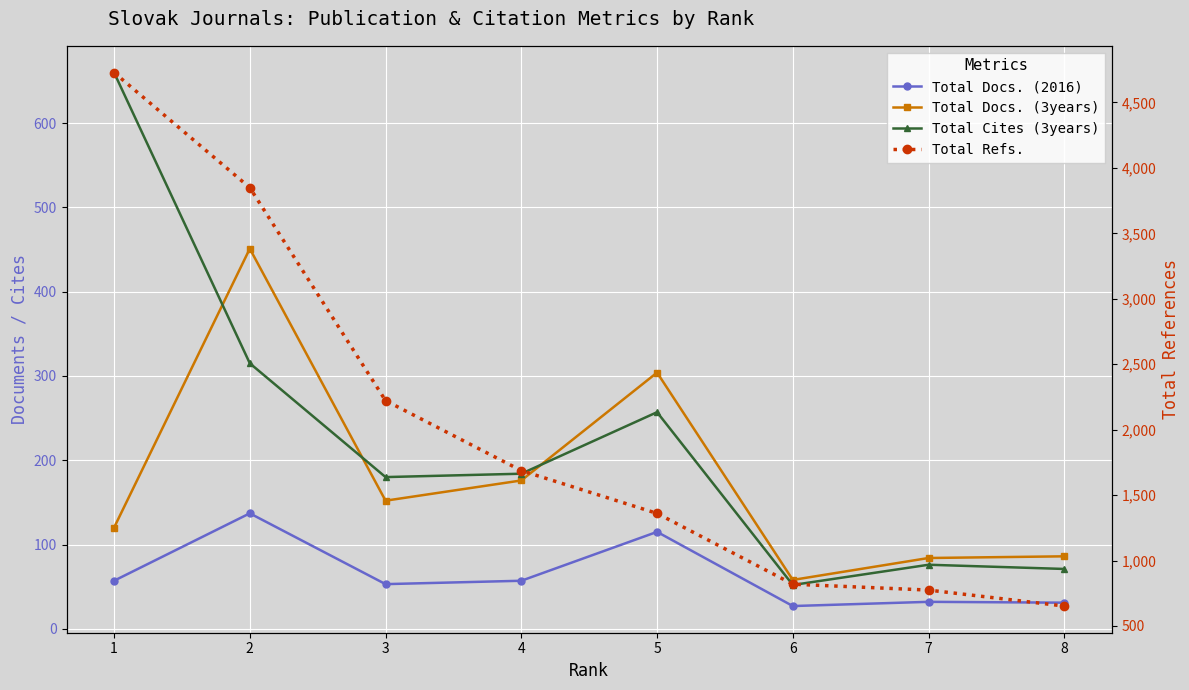

True or false: Total Docs. (3years) and Total Refs. cross at least once.

False